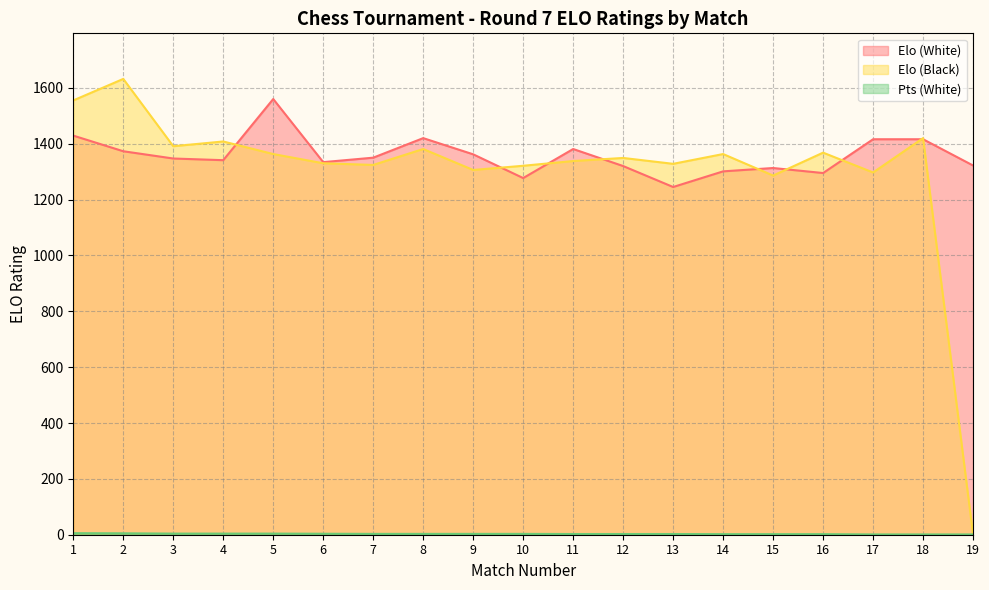

At which label does Elo (White) reach its peak?

5